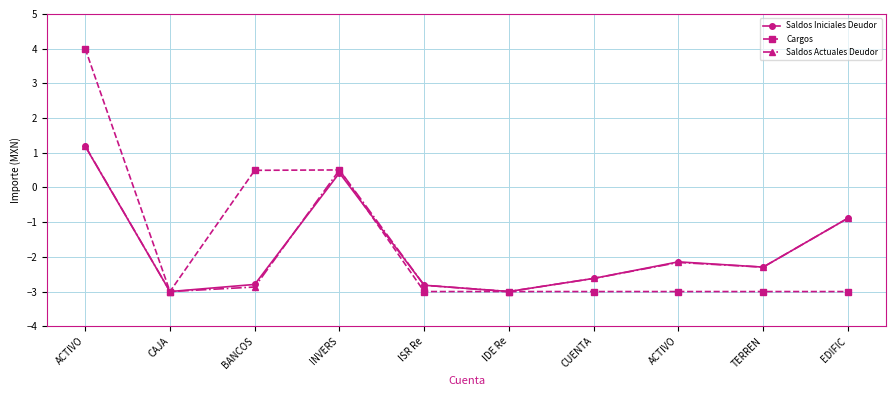

What is the label of the 7th point from the left?

CUENTA